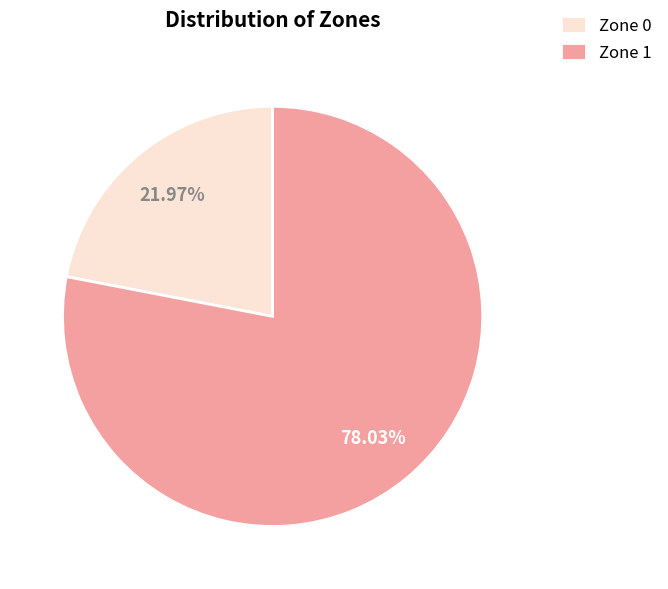

What percentage is the Zone 0 slice, to the nearest percent?

22%